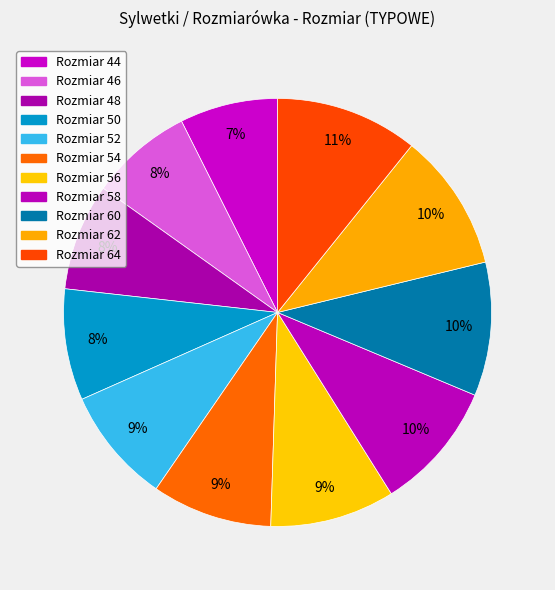

Count the number of slices in the pie.

11